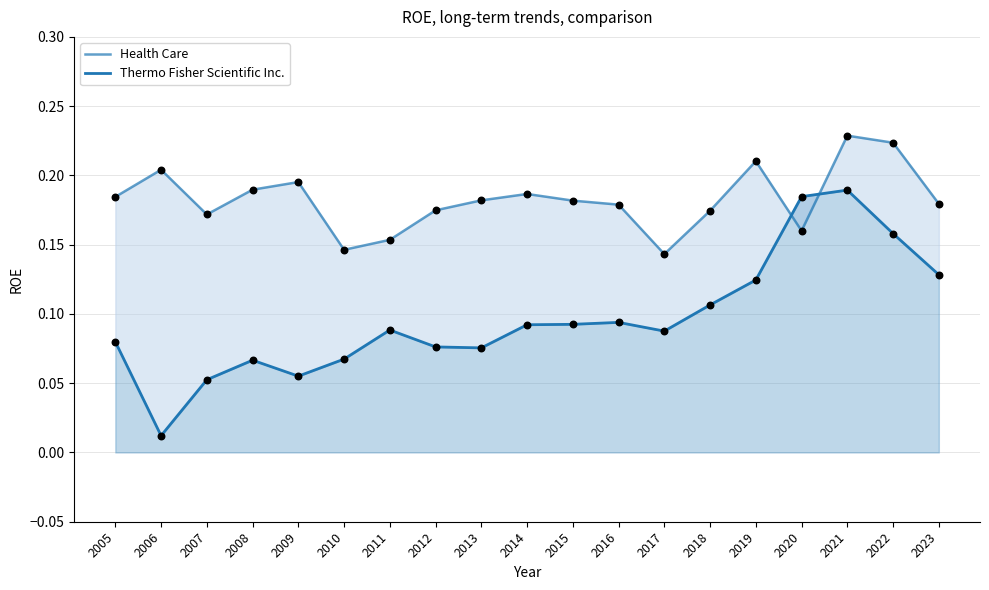

Is the value of Health Care at 2012 greater than the value of Thermo Fisher Scientific Inc. at 2018?

Yes